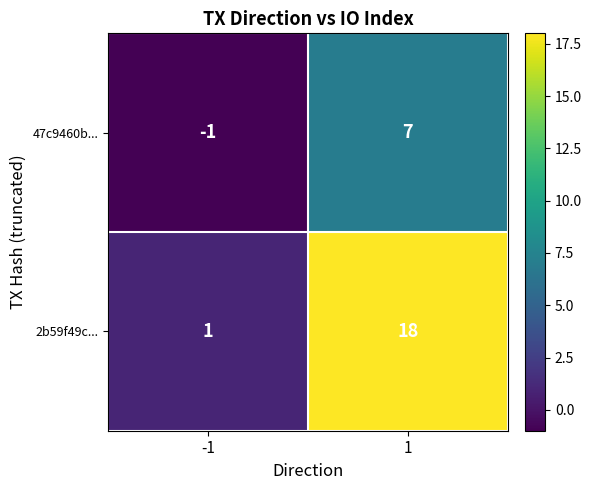

Which series has the largest range (max minus min)?

2b59f49c...